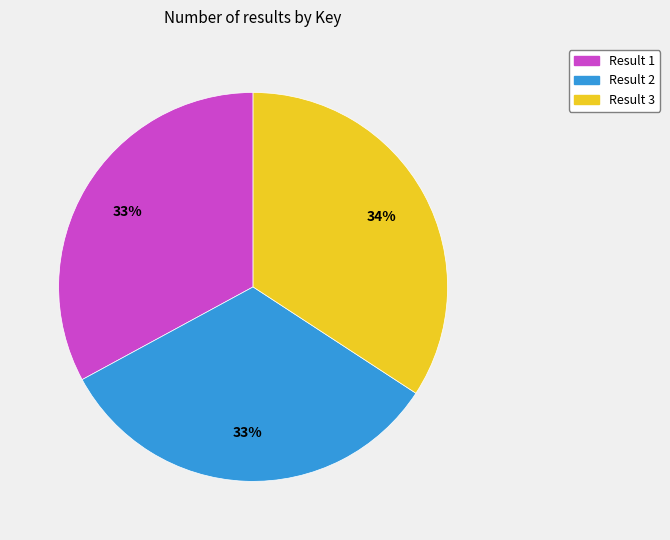

Between Result 1 and Result 3, which is larger?

Result 3